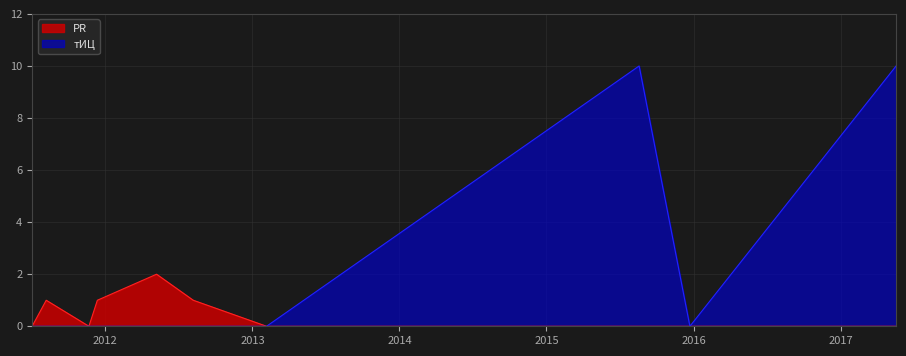

Which series has the widest spread of values?

тИЦ